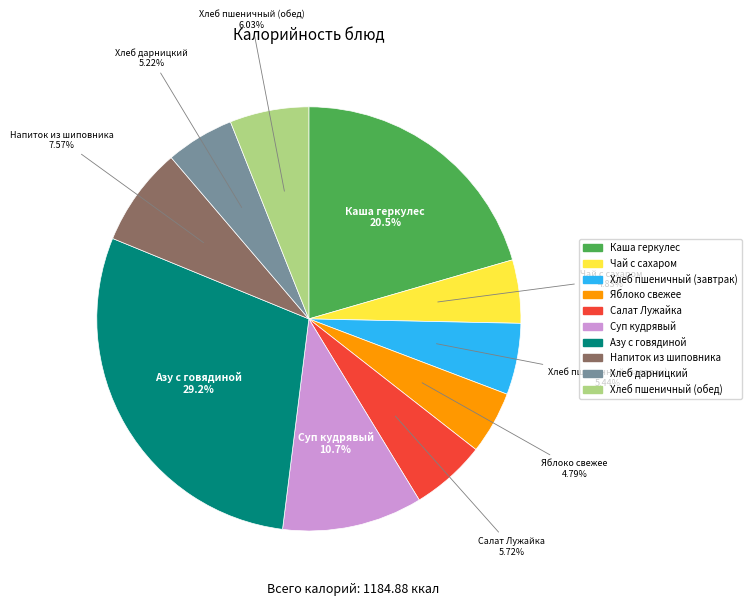

Does Хлеб дарницкий account for over 50% of the chart?

No